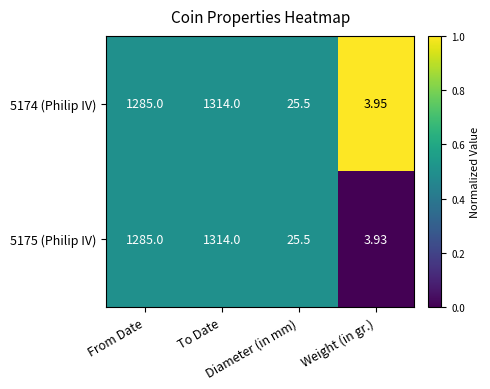

At which category is the sum across all series the highest?

To Date